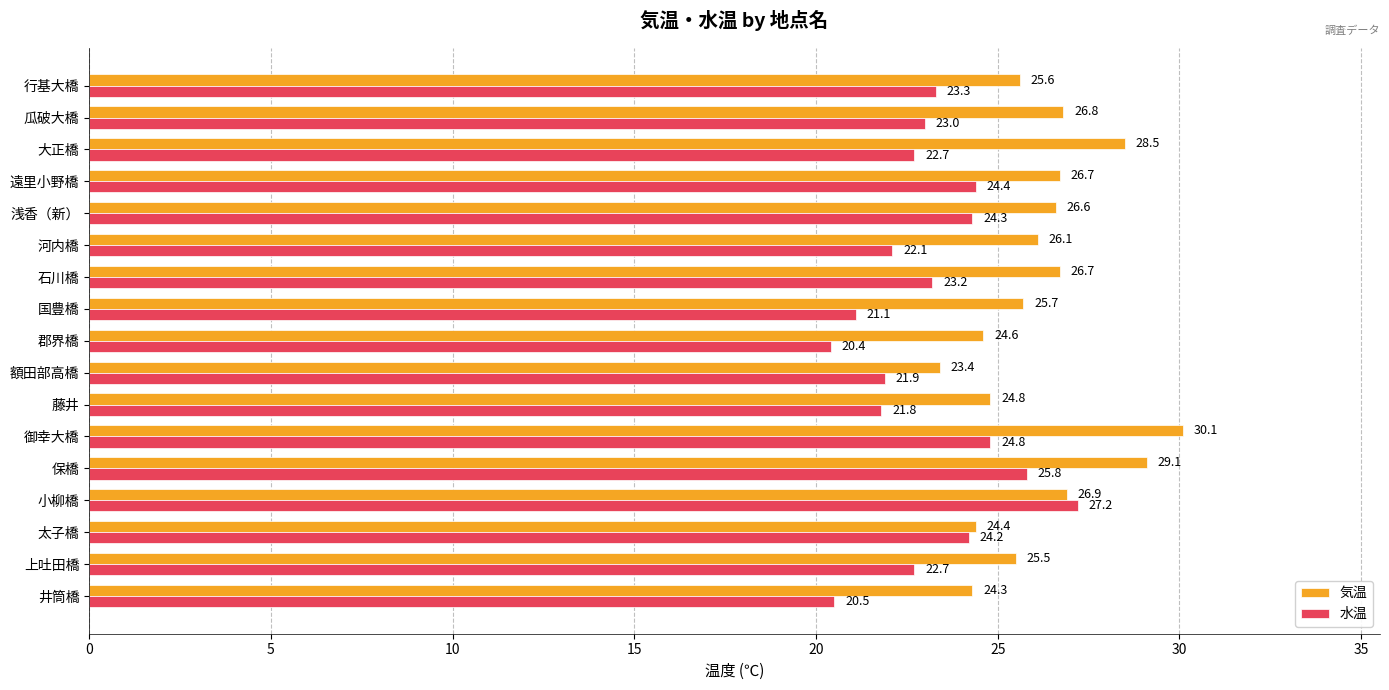

At which label is 水温 closest to 23?

瓜破大橋